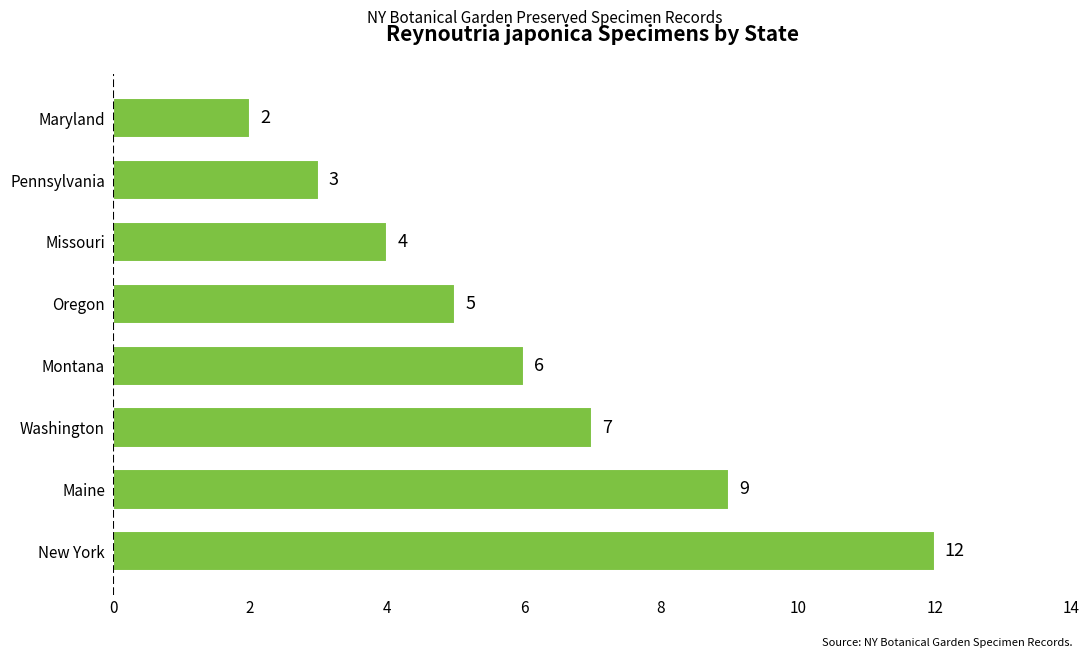

How many data points does each series have?

8